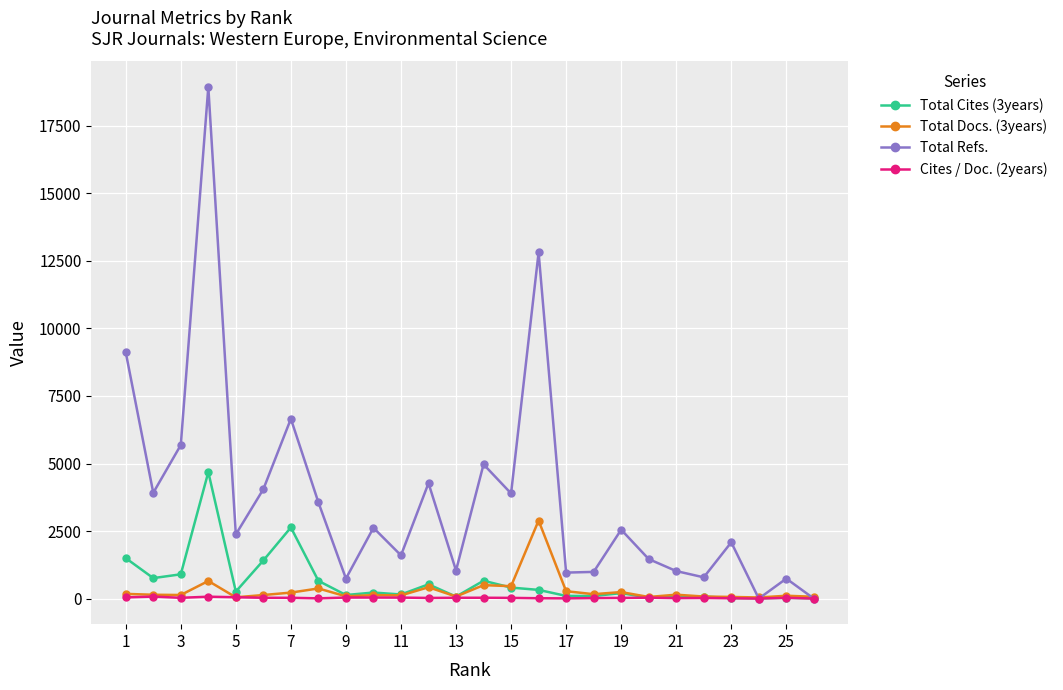

Which series has the widest spread of values?

Total Refs.